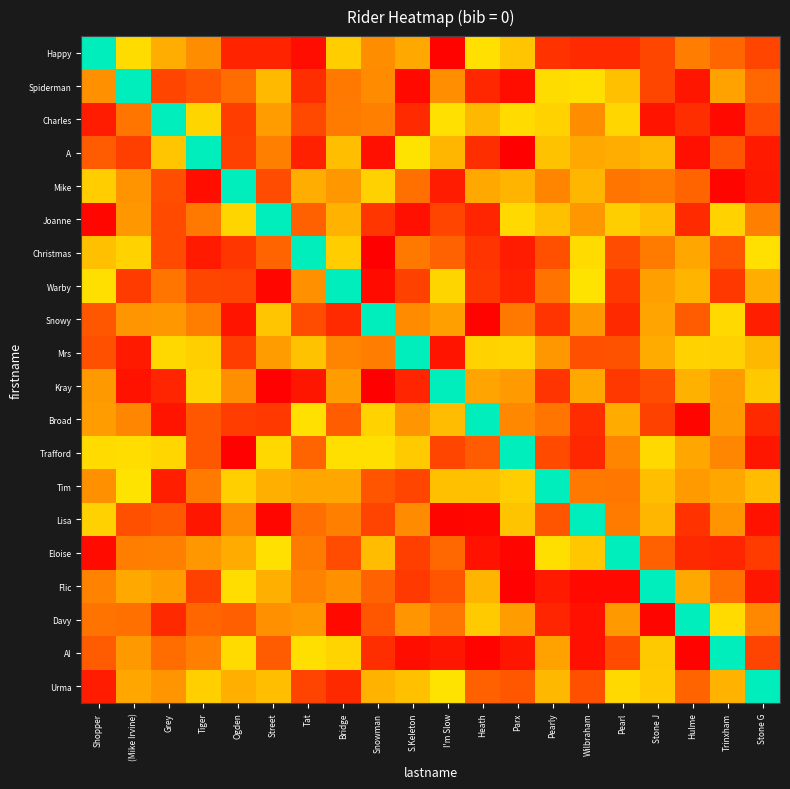

Reading left to right, extract all data points from this chart.

Happy: Shopper=1.0	(Mike Irvine)=0.5	Grey=0.4	Tiger=0.3	Ogden=0.1	Street=0.1	Tat=0.0	Bridge=0.4	Snowman=0.3	S.Keleton=0.4	I'm Slow=0.0	Heath=0.5	Parx=0.4	Pearly=0.1	Wilbraham=0.1	Pearl=0.1	Stone J=0.2	Hulme=0.3	Trinxham=0.2	Stone G=0.1
Spiderman: Shopper=0.3	(Mike Irvine)=1.0	Grey=0.1	Tiger=0.2	Ogden=0.2	Street=0.4	Tat=0.1	Bridge=0.3	Snowman=0.3	S.Keleton=0.0	I'm Slow=0.3	Heath=0.1	Parx=0.0	Pearly=0.5	Wilbraham=0.5	Pearl=0.4	Stone J=0.2	Hulme=0.0	Trinxham=0.3	Stone G=0.2
Charles: Shopper=0.1	(Mike Irvine)=0.2	Grey=1.0	Tiger=0.5	Ogden=0.1	Street=0.3	Tat=0.2	Bridge=0.3	Snowman=0.3	S.Keleton=0.1	I'm Slow=0.5	Heath=0.4	Parx=0.5	Pearly=0.4	Wilbraham=0.3	Pearl=0.5	Stone J=0.0	Hulme=0.1	Trinxham=0.0	Stone G=0.2
A: Shopper=0.2	(Mike Irvine)=0.1	Grey=0.4	Tiger=1.0	Ogden=0.1	Street=0.3	Tat=0.1	Bridge=0.4	Snowman=0.0	S.Keleton=0.5	I'm Slow=0.4	Heath=0.1	Parx=0.0	Pearly=0.4	Wilbraham=0.4	Pearl=0.4	Stone J=0.4	Hulme=0.0	Trinxham=0.2	Stone G=0.1
Mike: Shopper=0.4	(Mike Irvine)=0.3	Grey=0.2	Tiger=0.0	Ogden=1.0	Street=0.2	Tat=0.4	Bridge=0.3	Snowman=0.4	S.Keleton=0.2	I'm Slow=0.1	Heath=0.4	Parx=0.4	Pearly=0.3	Wilbraham=0.4	Pearl=0.2	Stone J=0.3	Hulme=0.2	Trinxham=0.0	Stone G=0.1
Joanne: Shopper=0.0	(Mike Irvine)=0.3	Grey=0.2	Tiger=0.3	Ogden=0.5	Street=1.0	Tat=0.2	Bridge=0.4	Snowman=0.1	S.Keleton=0.0	I'm Slow=0.1	Heath=0.1	Parx=0.5	Pearly=0.4	Wilbraham=0.3	Pearl=0.4	Stone J=0.4	Hulme=0.1	Trinxham=0.4	Stone G=0.3
Christmas: Shopper=0.4	(Mike Irvine)=0.4	Grey=0.2	Tiger=0.1	Ogden=0.1	Street=0.2	Tat=1.0	Bridge=0.4	Snowman=0.0	S.Keleton=0.3	I'm Slow=0.2	Heath=0.1	Parx=0.1	Pearly=0.2	Wilbraham=0.5	Pearl=0.2	Stone J=0.3	Hulme=0.4	Trinxham=0.2	Stone G=0.5
Warby: Shopper=0.5	(Mike Irvine)=0.1	Grey=0.2	Tiger=0.2	Ogden=0.1	Street=0.0	Tat=0.3	Bridge=1.0	Snowman=0.0	S.Keleton=0.1	I'm Slow=0.5	Heath=0.1	Parx=0.1	Pearly=0.2	Wilbraham=0.5	Pearl=0.1	Stone J=0.3	Hulme=0.4	Trinxham=0.1	Stone G=0.4
Snowy: Shopper=0.2	(Mike Irvine)=0.3	Grey=0.3	Tiger=0.3	Ogden=0.0	Street=0.4	Tat=0.2	Bridge=0.1	Snowman=1.0	S.Keleton=0.3	I'm Slow=0.3	Heath=0.0	Parx=0.3	Pearly=0.1	Wilbraham=0.3	Pearl=0.1	Stone J=0.3	Hulme=0.2	Trinxham=0.5	Stone G=0.1
Mrs: Shopper=0.2	(Mike Irvine)=0.1	Grey=0.5	Tiger=0.4	Ogden=0.1	Street=0.3	Tat=0.4	Bridge=0.3	Snowman=0.3	S.Keleton=1.0	I'm Slow=0.0	Heath=0.4	Parx=0.5	Pearly=0.3	Wilbraham=0.2	Pearl=0.2	Stone J=0.4	Hulme=0.4	Trinxham=0.4	Stone G=0.4
Kray: Shopper=0.3	(Mike Irvine)=0.0	Grey=0.1	Tiger=0.4	Ogden=0.3	Street=0.0	Tat=0.1	Bridge=0.3	Snowman=0.0	S.Keleton=0.1	I'm Slow=1.0	Heath=0.3	Parx=0.3	Pearly=0.1	Wilbraham=0.4	Pearl=0.1	Stone J=0.2	Hulme=0.4	Trinxham=0.3	Stone G=0.4
Broad: Shopper=0.3	(Mike Irvine)=0.3	Grey=0.0	Tiger=0.2	Ogden=0.1	Street=0.1	Tat=0.5	Bridge=0.2	Snowman=0.4	S.Keleton=0.3	I'm Slow=0.4	Heath=1.0	Parx=0.3	Pearly=0.2	Wilbraham=0.1	Pearl=0.4	Stone J=0.1	Hulme=0.0	Trinxham=0.3	Stone G=0.1
Trafford: Shopper=0.5	(Mike Irvine)=0.5	Grey=0.5	Tiger=0.2	Ogden=0.0	Street=0.5	Tat=0.2	Bridge=0.5	Snowman=0.5	S.Keleton=0.4	I'm Slow=0.1	Heath=0.2	Parx=1.0	Pearly=0.2	Wilbraham=0.1	Pearl=0.3	Stone J=0.5	Hulme=0.3	Trinxham=0.3	Stone G=0.0
Tim: Shopper=0.3	(Mike Irvine)=0.5	Grey=0.1	Tiger=0.3	Ogden=0.4	Street=0.4	Tat=0.3	Bridge=0.4	Snowman=0.2	S.Keleton=0.1	I'm Slow=0.4	Heath=0.4	Parx=0.4	Pearly=1.0	Wilbraham=0.3	Pearl=0.3	Stone J=0.4	Hulme=0.3	Trinxham=0.4	Stone G=0.4
Lisa: Shopper=0.4	(Mike Irvine)=0.2	Grey=0.2	Tiger=0.0	Ogden=0.3	Street=0.0	Tat=0.2	Bridge=0.3	Snowman=0.1	S.Keleton=0.3	I'm Slow=0.0	Heath=0.0	Parx=0.4	Pearly=0.2	Wilbraham=1.0	Pearl=0.3	Stone J=0.4	Hulme=0.1	Trinxham=0.3	Stone G=0.0
Eloise: Shopper=0.0	(Mike Irvine)=0.3	Grey=0.3	Tiger=0.3	Ogden=0.4	Street=0.5	Tat=0.3	Bridge=0.2	Snowman=0.4	S.Keleton=0.1	I'm Slow=0.2	Heath=0.0	Parx=0.0	Pearly=0.5	Wilbraham=0.4	Pearl=1.0	Stone J=0.2	Hulme=0.1	Trinxham=0.1	Stone G=0.1
Flic: Shopper=0.3	(Mike Irvine)=0.4	Grey=0.3	Tiger=0.1	Ogden=0.5	Street=0.4	Tat=0.3	Bridge=0.3	Snowman=0.2	S.Keleton=0.1	I'm Slow=0.2	Heath=0.4	Parx=0.0	Pearly=0.1	Wilbraham=0.0	Pearl=0.0	Stone J=1.0	Hulme=0.4	Trinxham=0.2	Stone G=0.0
Davy: Shopper=0.2	(Mike Irvine)=0.2	Grey=0.1	Tiger=0.2	Ogden=0.2	Street=0.3	Tat=0.3	Bridge=0.0	Snowman=0.2	S.Keleton=0.3	I'm Slow=0.3	Heath=0.4	Parx=0.3	Pearly=0.1	Wilbraham=0.0	Pearl=0.3	Stone J=0.0	Hulme=1.0	Trinxham=0.5	Stone G=0.3
Al: Shopper=0.2	(Mike Irvine)=0.3	Grey=0.2	Tiger=0.3	Ogden=0.5	Street=0.2	Tat=0.5	Bridge=0.5	Snowman=0.1	S.Keleton=0.0	I'm Slow=0.1	Heath=0.0	Parx=0.0	Pearly=0.3	Wilbraham=0.0	Pearl=0.2	Stone J=0.4	Hulme=0.0	Trinxham=1.0	Stone G=0.1
Urma: Shopper=0.1	(Mike Irvine)=0.3	Grey=0.3	Tiger=0.4	Ogden=0.4	Street=0.4	Tat=0.1	Bridge=0.1	Snowman=0.4	S.Keleton=0.4	I'm Slow=0.5	Heath=0.2	Parx=0.2	Pearly=0.4	Wilbraham=0.2	Pearl=0.5	Stone J=0.4	Hulme=0.2	Trinxham=0.4	Stone G=1.0